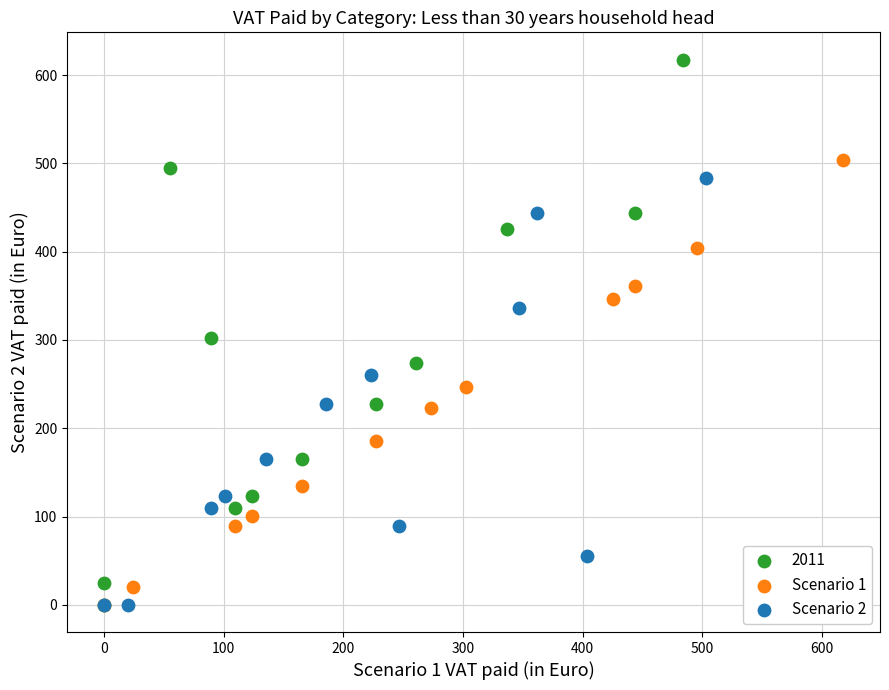

What are all the series names shown in the legend?

2011, Scenario 1, Scenario 2